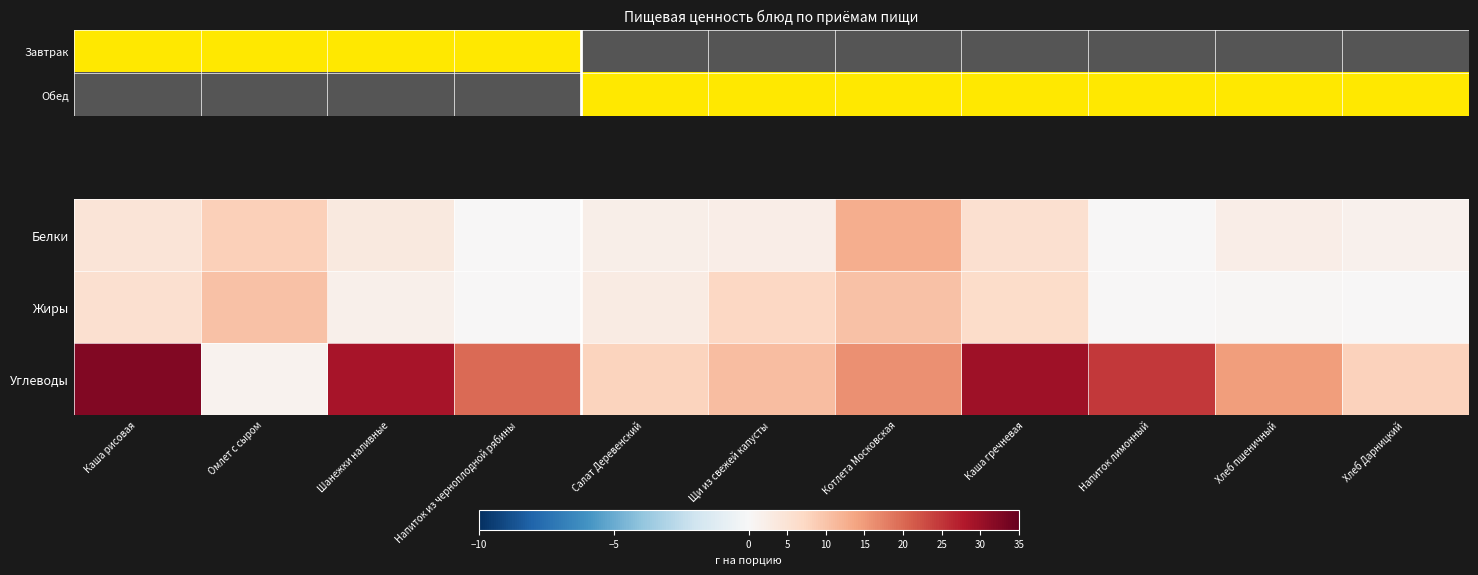

True or false: Жиры has a value of 16.9 at Омлет с сыром.

False